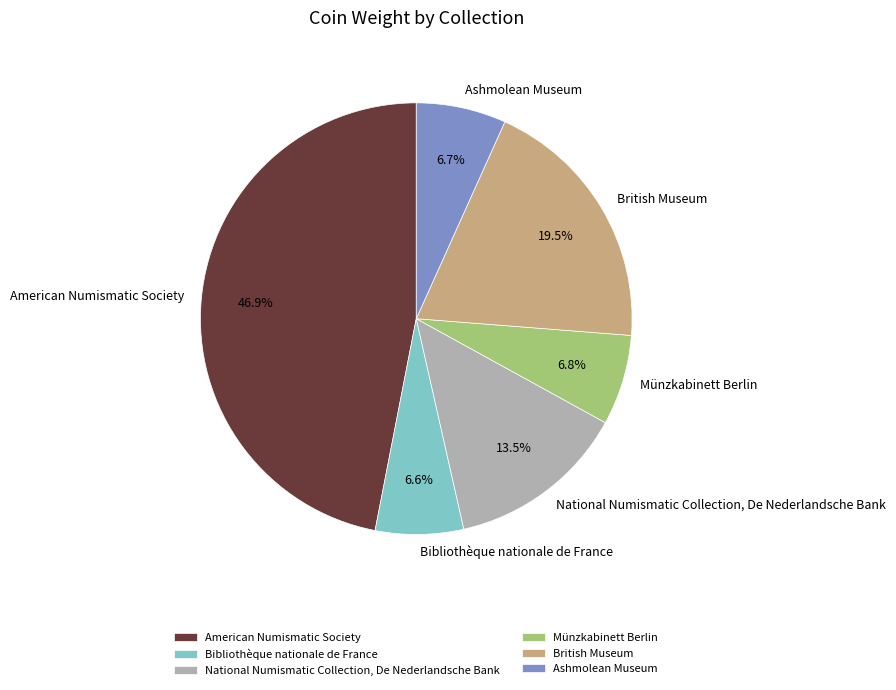

To the nearest percent, what is the combined percentage of Ashmolean Museum and Bibliothèque nationale de France?

13%